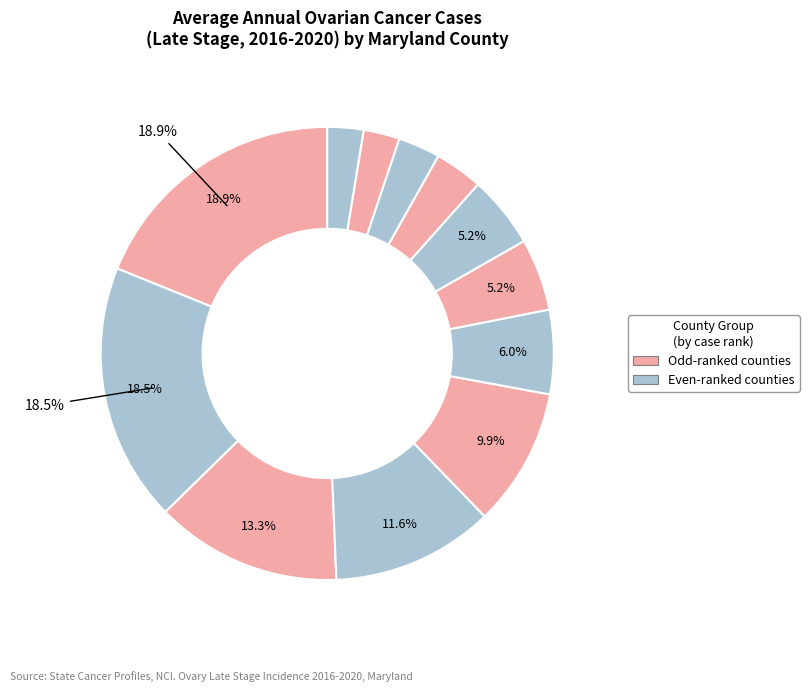

Count the number of slices in the pie.

12